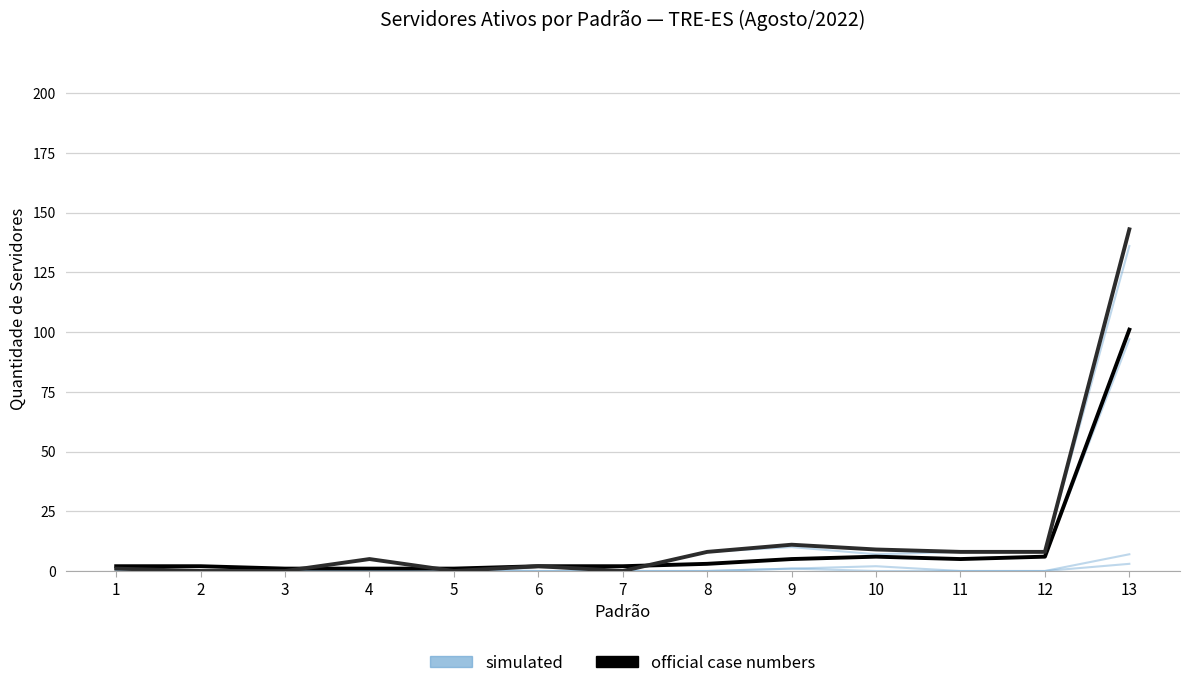

The value of official case numbers at 2 is 2. True or false?

True